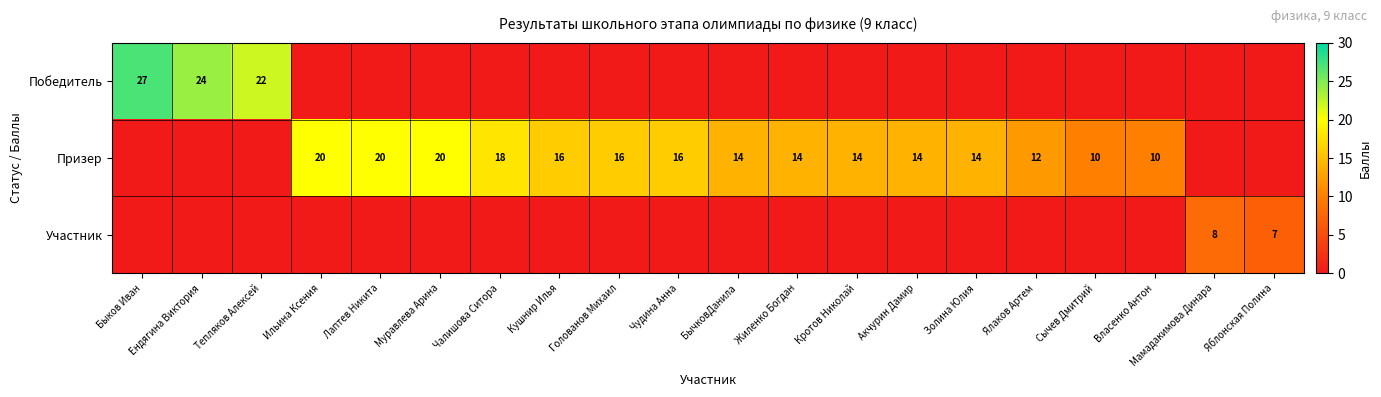

The Участник series shows 13 at Мамадакимова Динара. True or false?

False